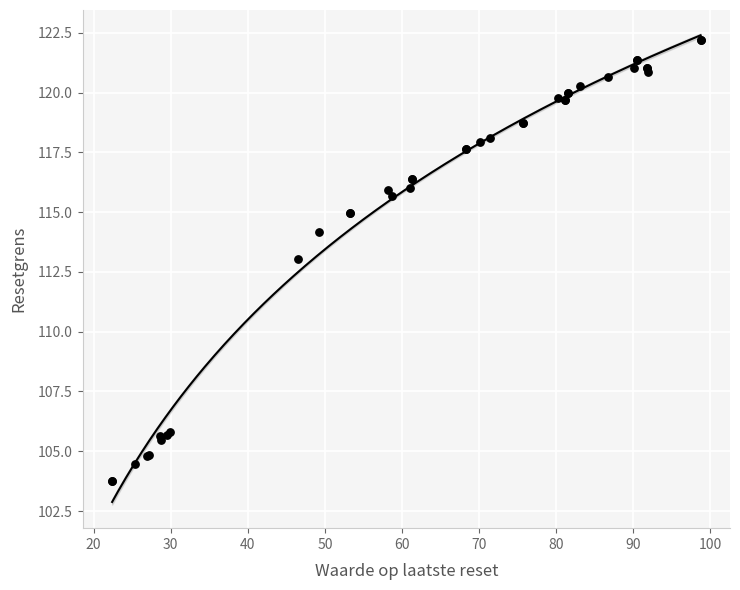

What Y value in the scatter plot is closest to 112?

113.0